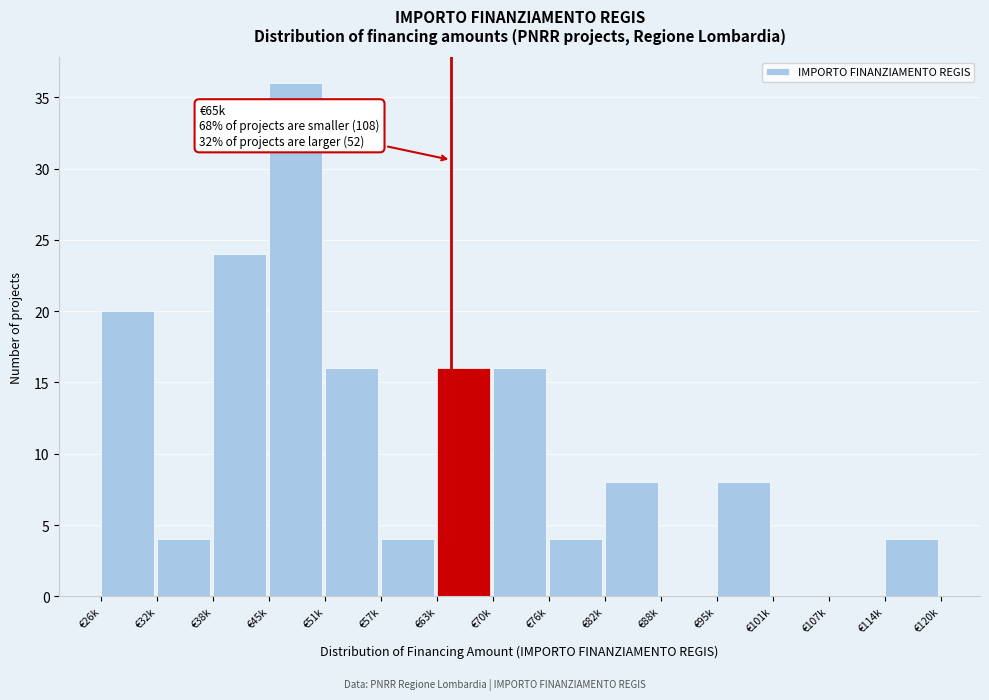

Reading left to right, what are all the values shown in this chart?

€26k=20	€32k=4	€38k=24	€45k=36	€51k=16	€57k=4	€63k=16	€70k=16	€76k=4	€82k=8	€88k=0	€95k=8	€101k=0	€107k=0	€114k=4